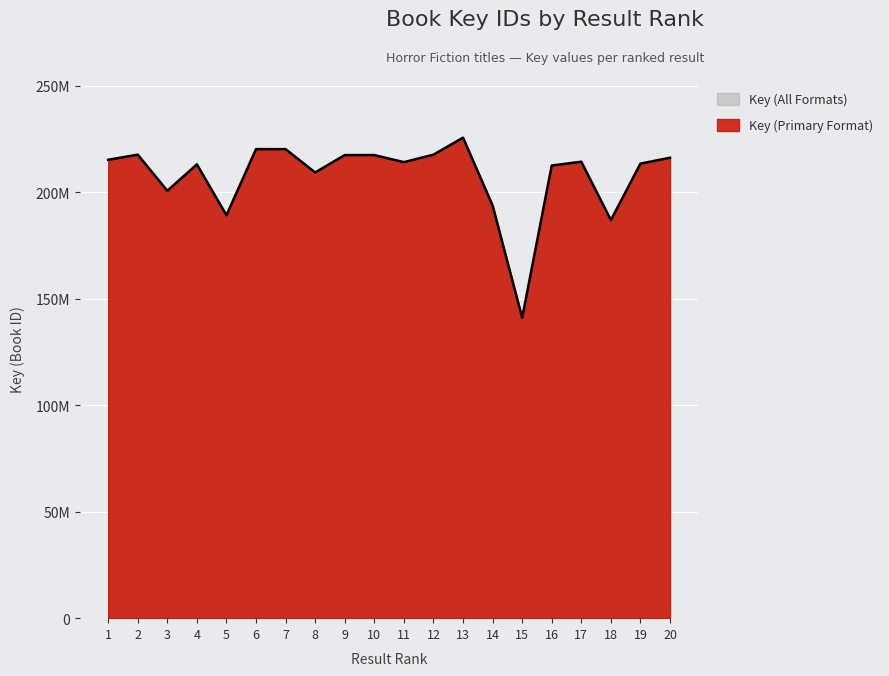

At which label is the value closest to 183283240?

18